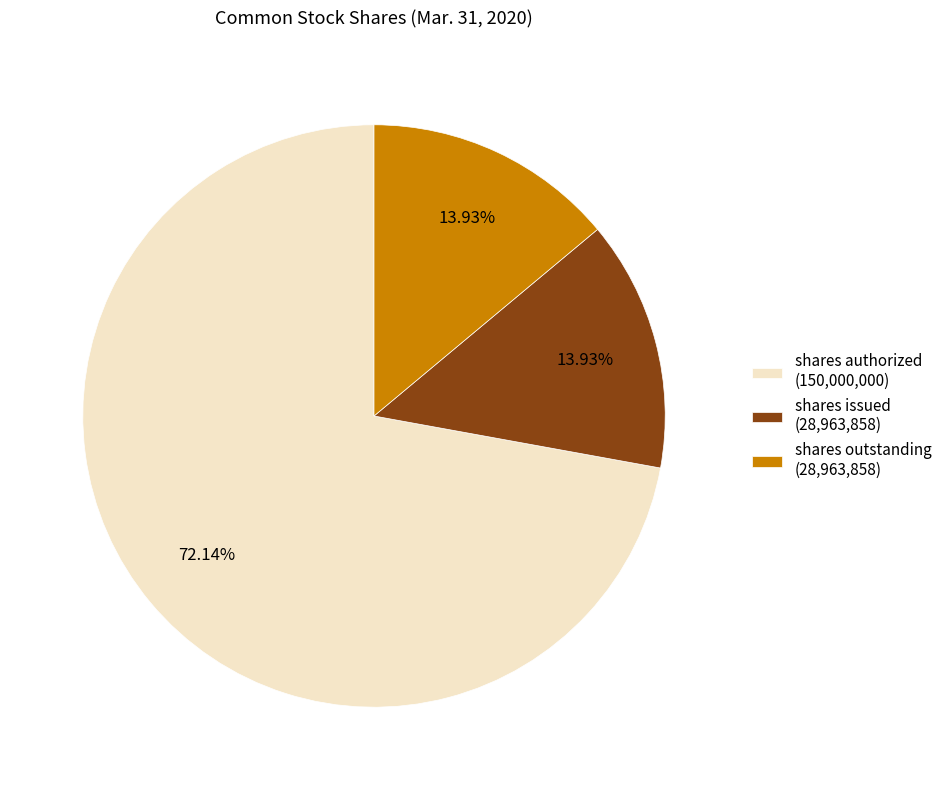

What is the largest slice in the pie chart?

shares authorized (150,000,000)